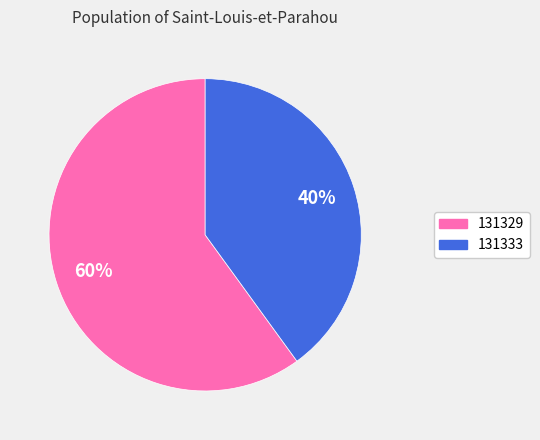

Is the sum of 131329 and 131333 greater than half?

Yes